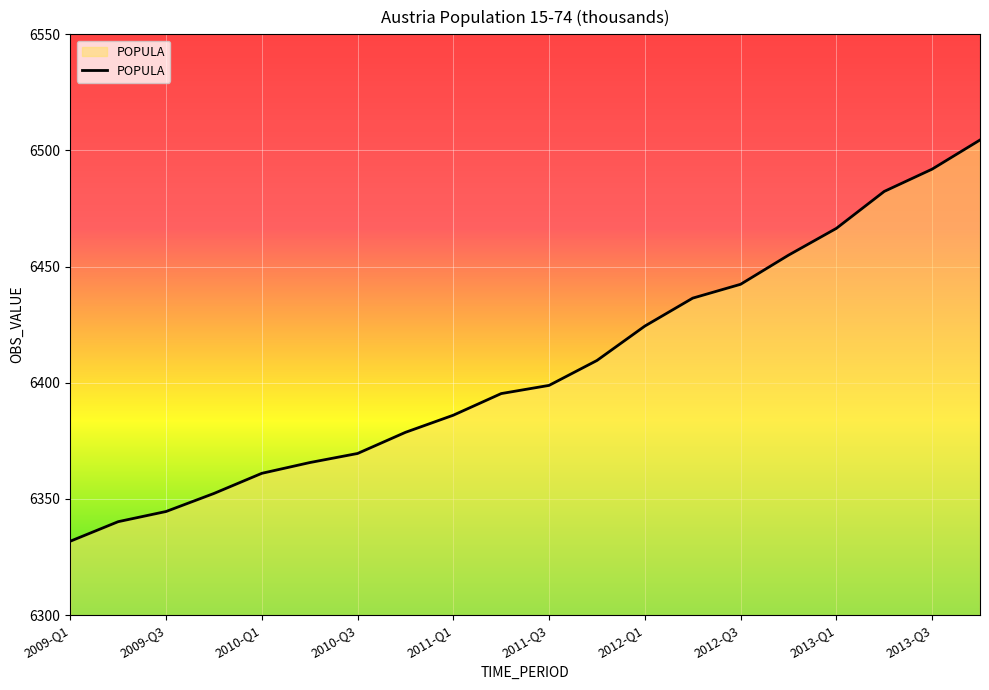

True or false: there are more than 0 points higher than both neighbors.

False